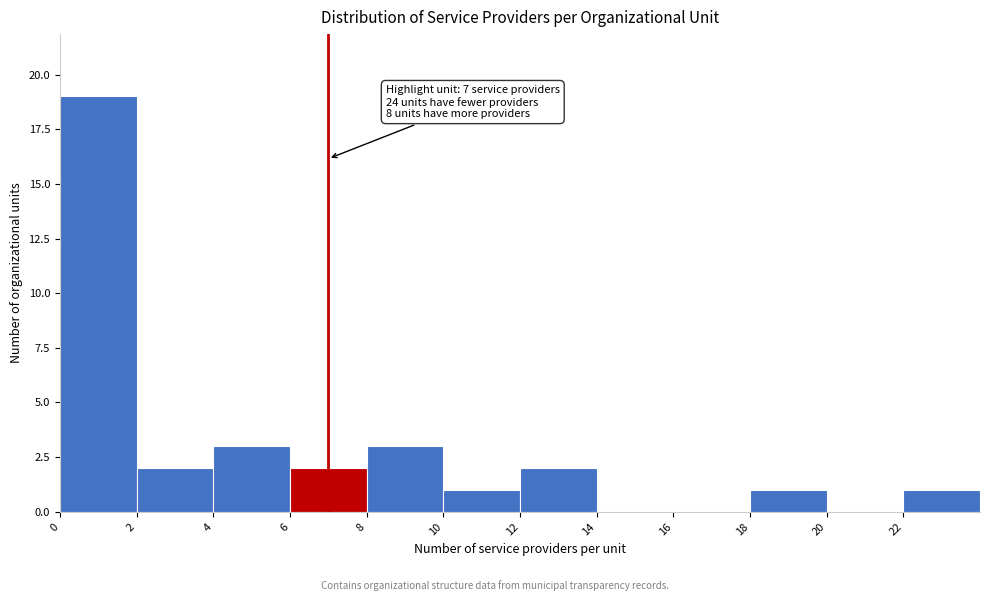

Over which range of the x-axis is the bar tallest?

0 to 2